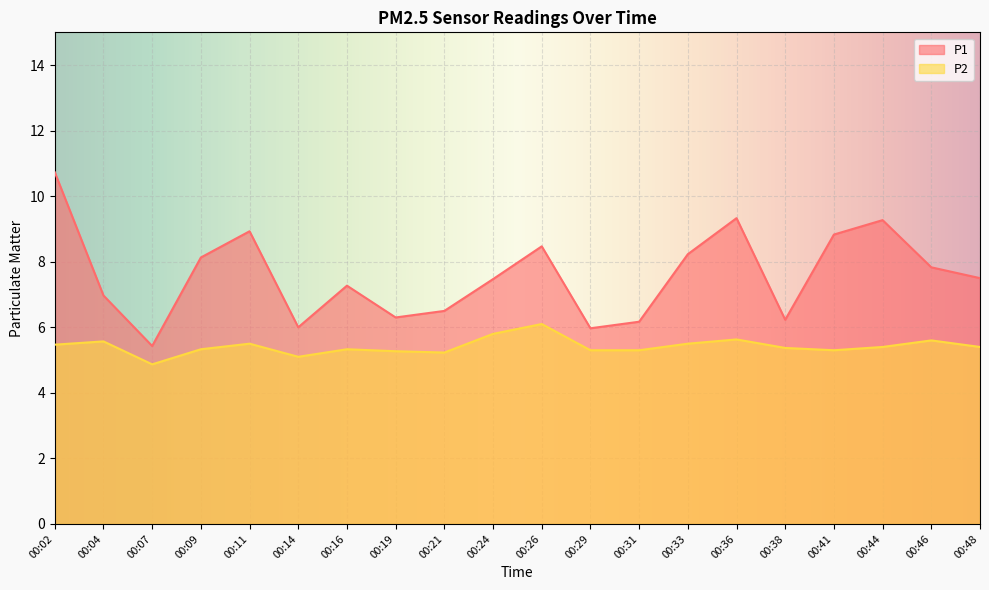

Reading left to right, list all the values displayed in this chart.

P1: 00:02=10.7	00:04=7.0	00:07=5.4	00:09=8.1	00:11=8.9	00:14=6.0	00:16=7.3	00:19=6.3	00:21=6.5	00:24=7.5	00:26=8.5	00:29=6.0	00:31=6.2	00:33=8.2	00:36=9.3	00:38=6.2	00:41=8.8	00:44=9.3	00:46=7.8	00:48=7.5
P2: 00:02=5.5	00:04=5.6	00:07=4.9	00:09=5.3	00:11=5.5	00:14=5.1	00:16=5.3	00:19=5.3	00:21=5.2	00:24=5.8	00:26=6.1	00:29=5.3	00:31=5.3	00:33=5.5	00:36=5.6	00:38=5.4	00:41=5.3	00:44=5.4	00:46=5.6	00:48=5.4